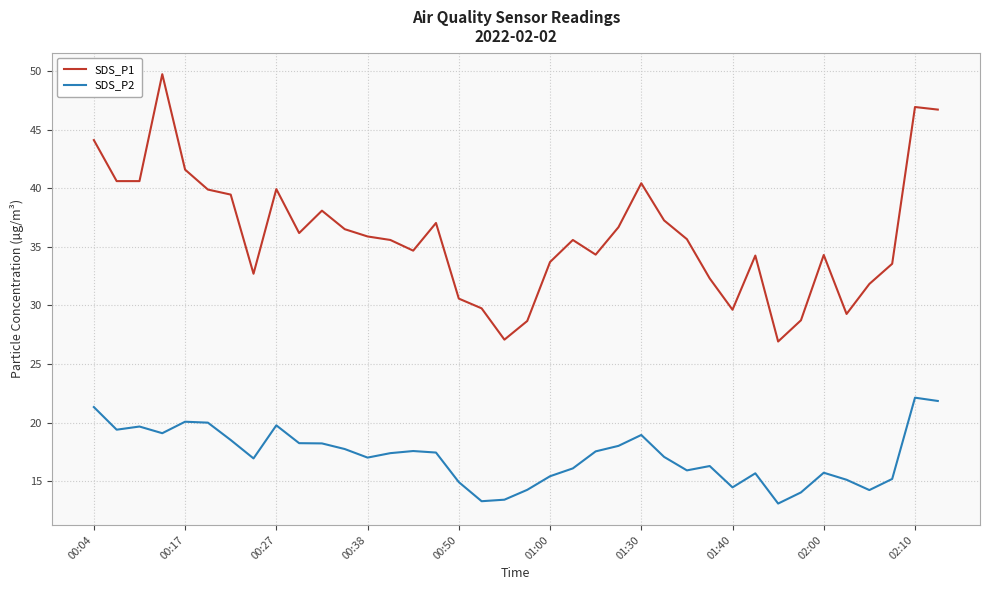

What is the minimum value shown in the chart?

13.1